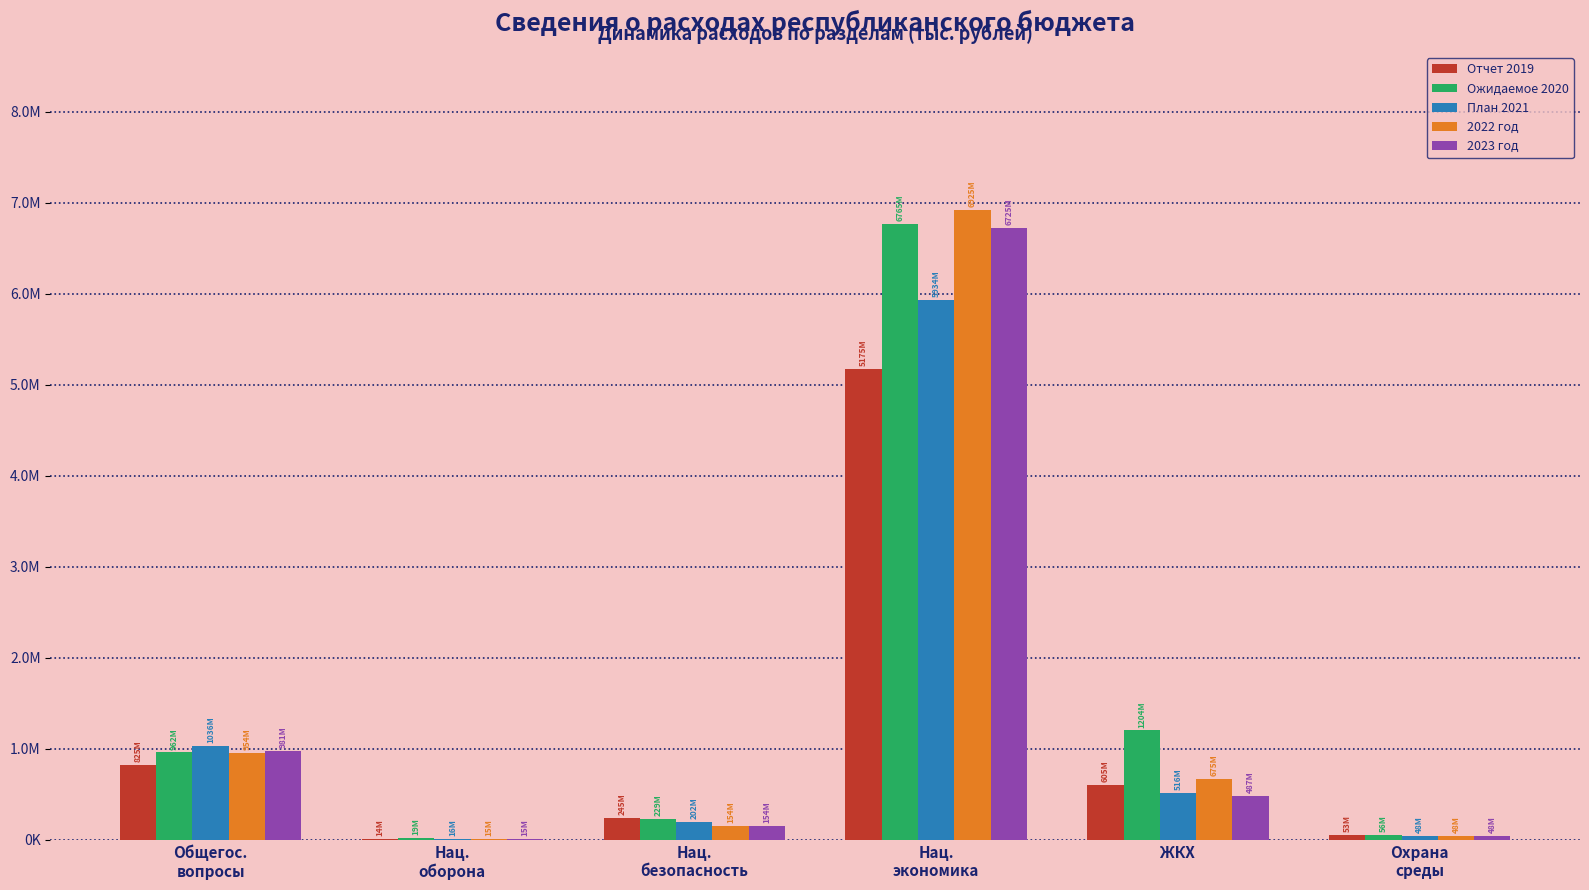

Are the bars horizontal?

No